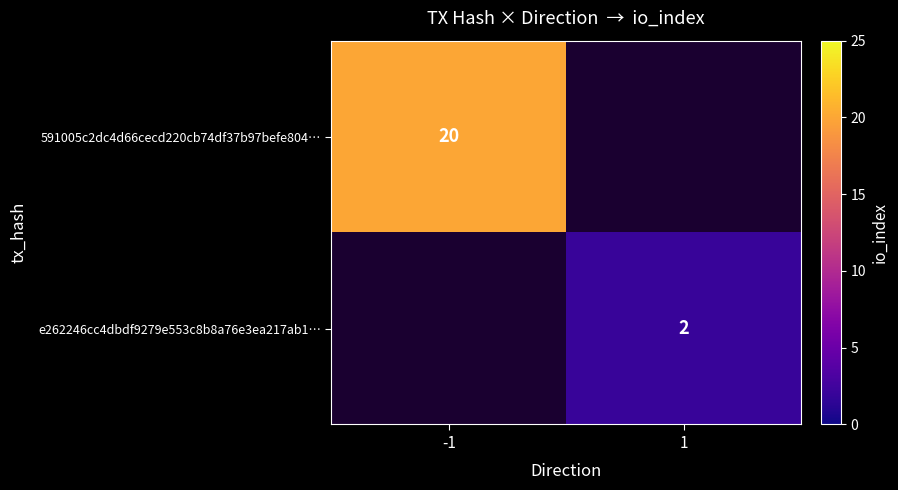

True or false: e262246cc4dbdf9279e553c8b8a76e3ea217ab1… has a value of 2 at 1.

True